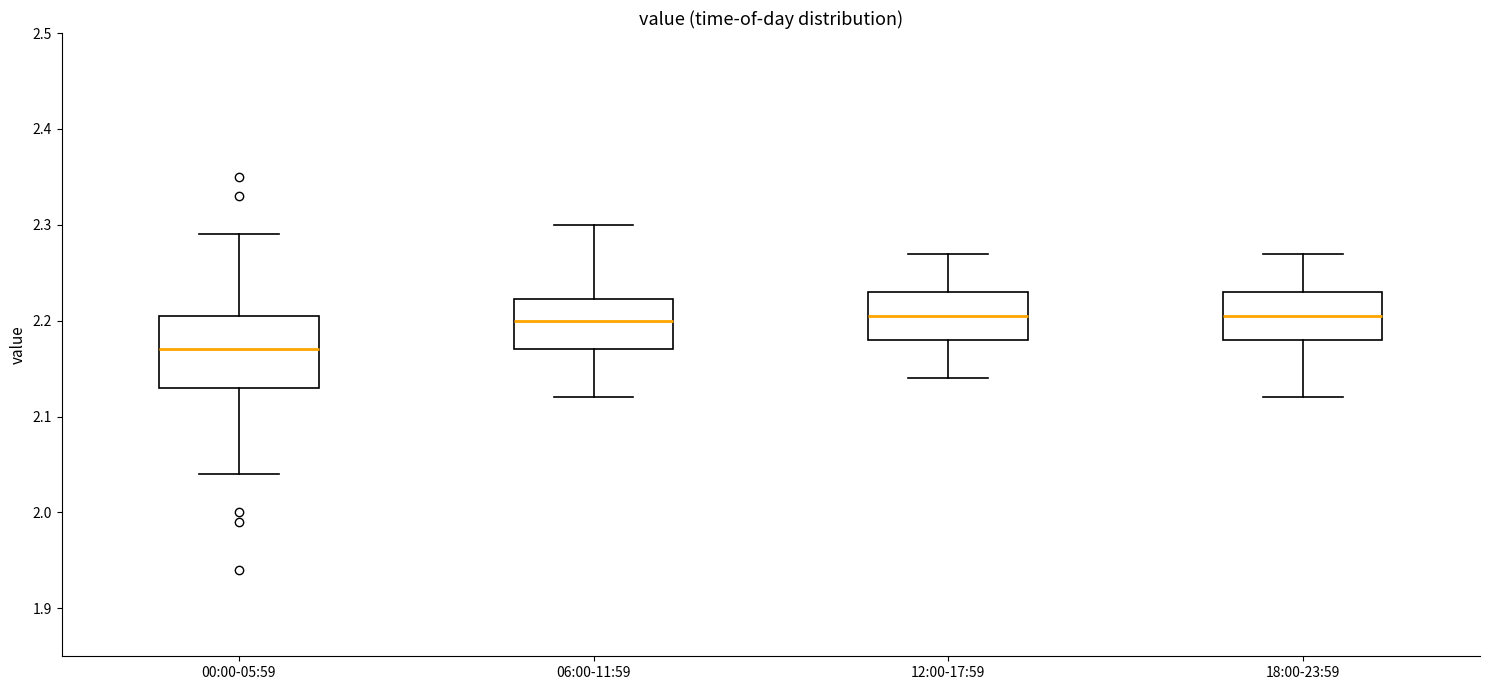

Where does the upper whisker of the box for 06:00-11:59 end on the y-axis? The values are not printed on the chart, so give them approximately, as read against the axis.

2.30